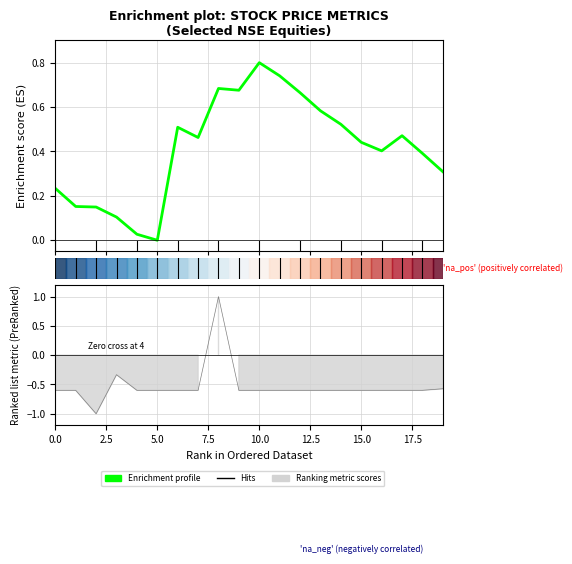

True or false: the data shows 0.2 at 2.5.

True